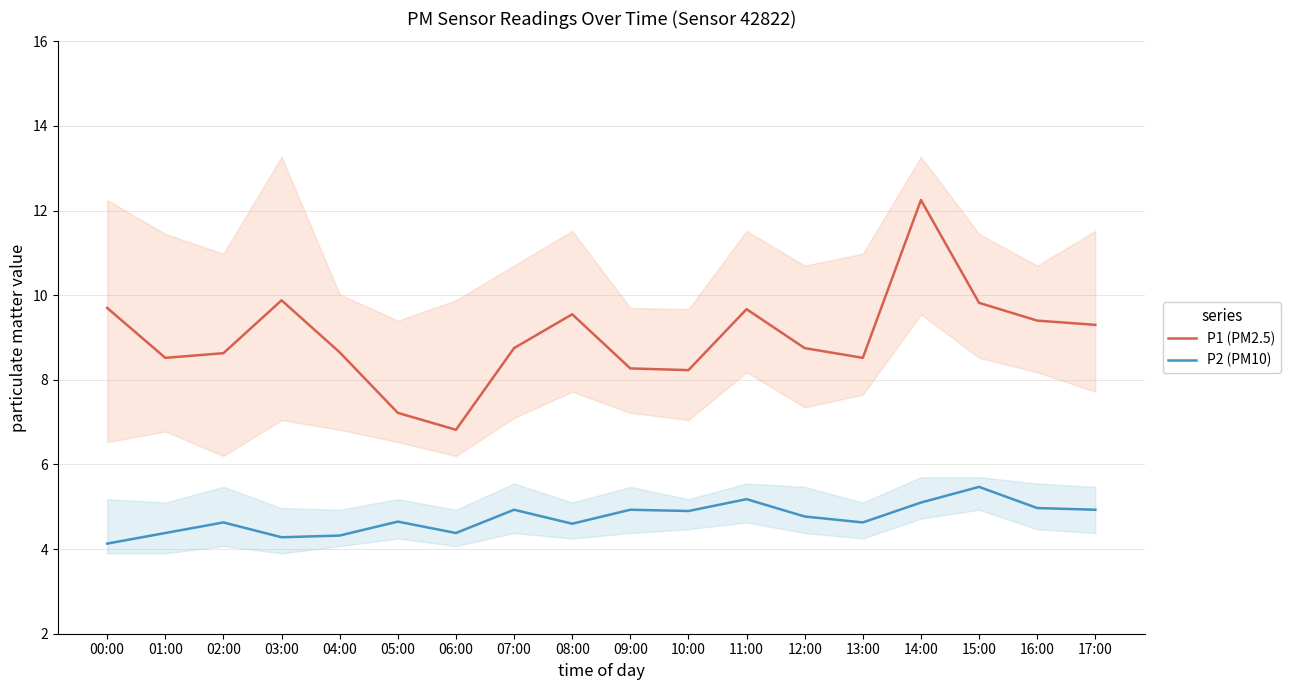

List the labels in order of P2 (PM10) value, largest first.

15:00, 11:00, 14:00, 16:00, 07:00, 09:00, 17:00, 10:00, 12:00, 05:00, 02:00, 13:00, 08:00, 01:00, 06:00, 04:00, 03:00, 00:00